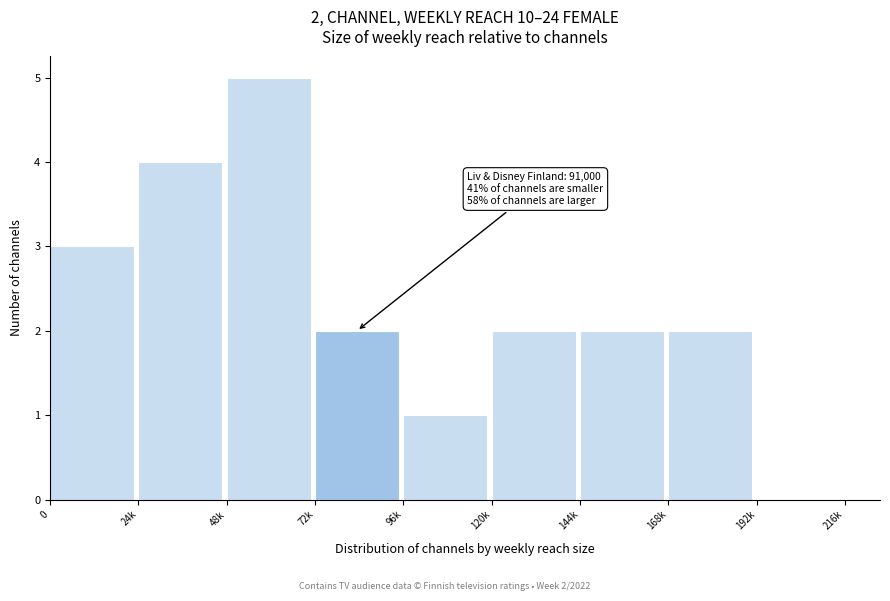

Reading right to left, list all the values displayed in this chart.

192k=0	168k=2	144k=2	120k=2	96k=1	72k=2	48k=5	24k=4	0=3